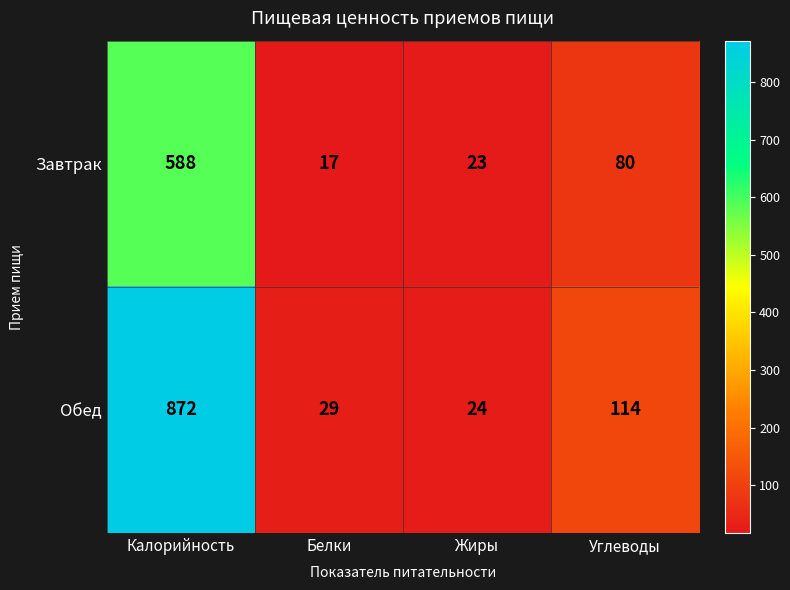

How many distinct data groups are displayed?

2